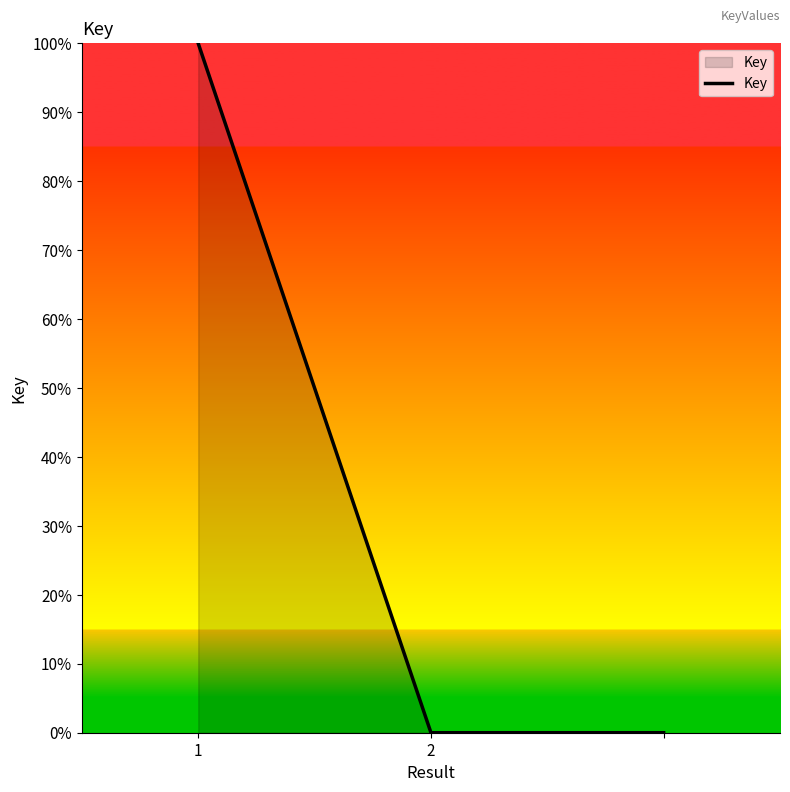

How many lines are shown in the chart?

1